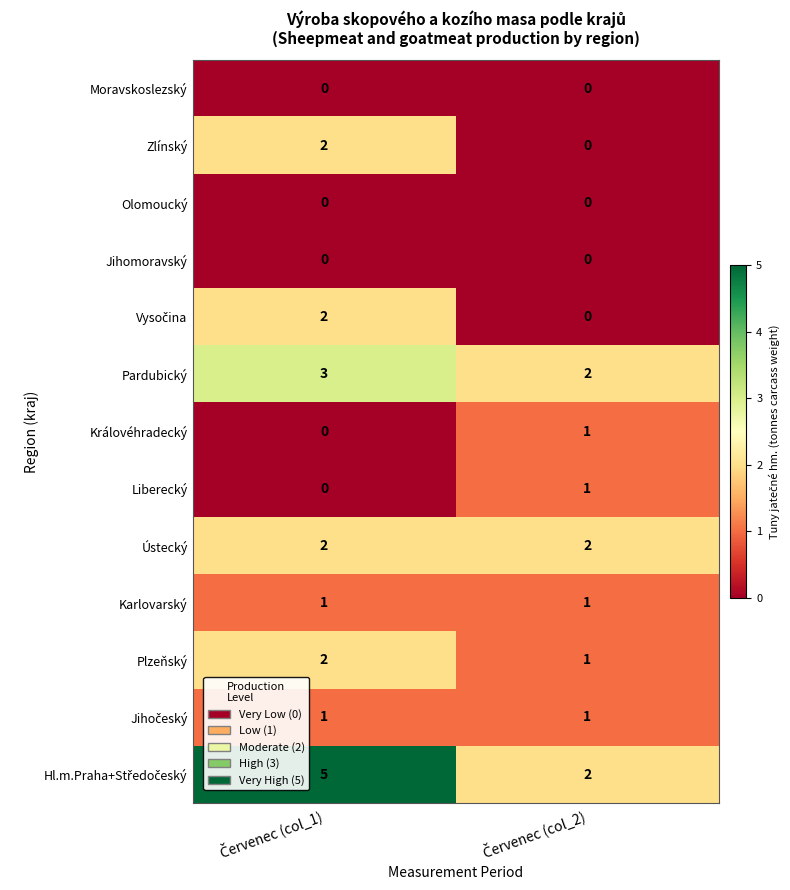

What is the sum of all Ústecký values?

4